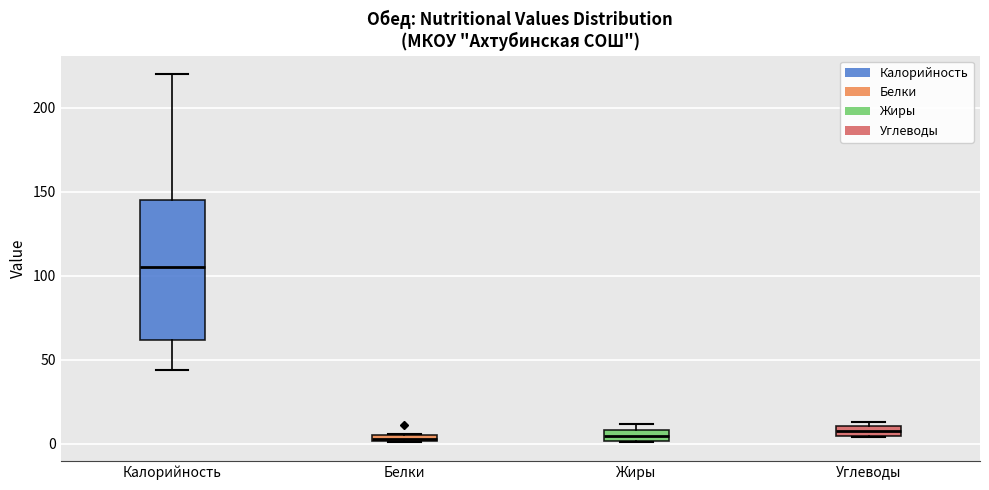

Where does the median line of the box for Жиры sit on the y-axis? The values are not printed on the chart, so give them approximately, as read against the axis.

5